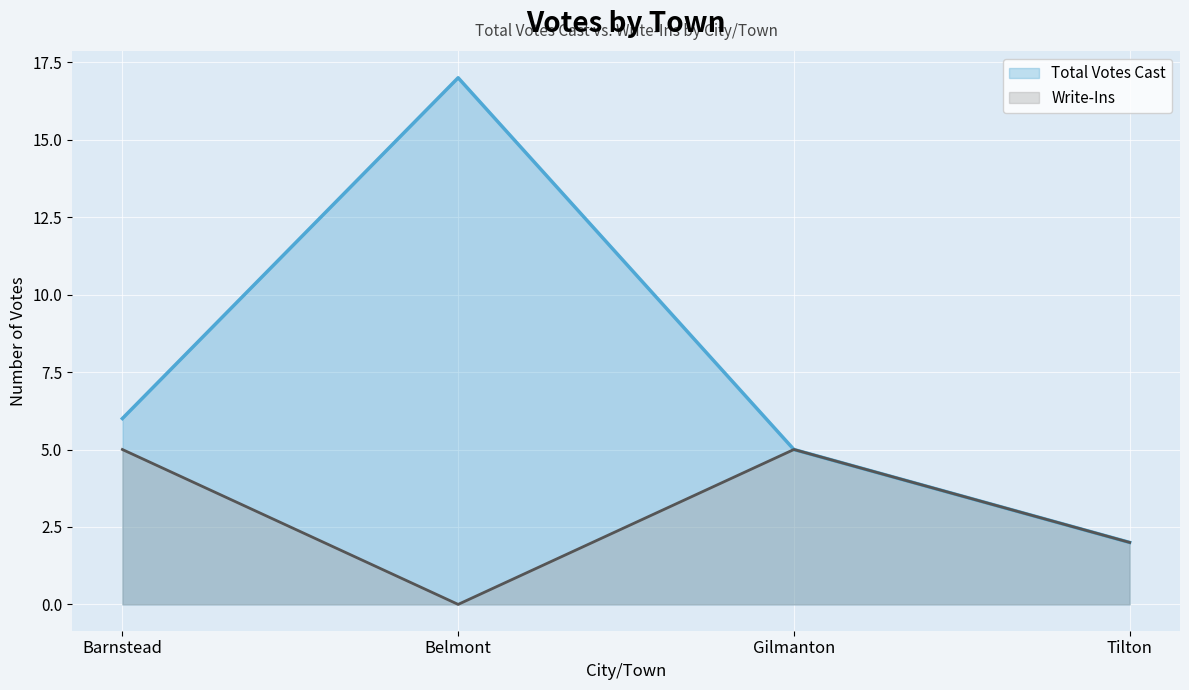

Rank the series at Belmont from highest to lowest value.

Total Votes Cast, Write-Ins